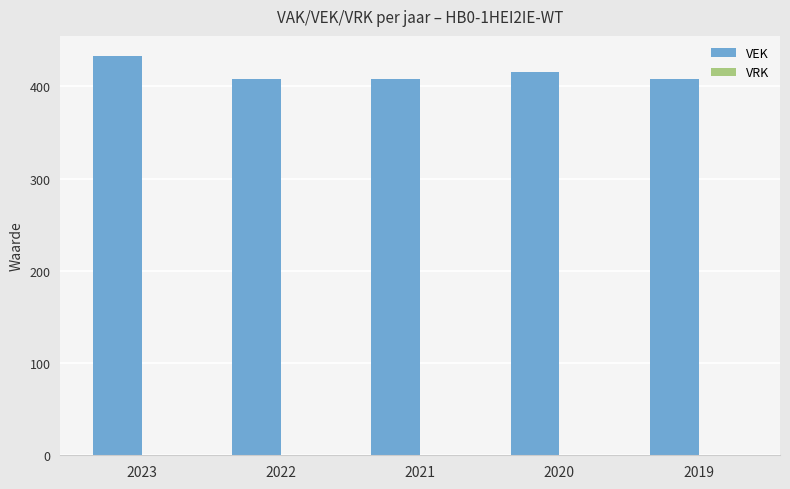

What is the ratio of the value at 2020 to the value at 2021?

1.0